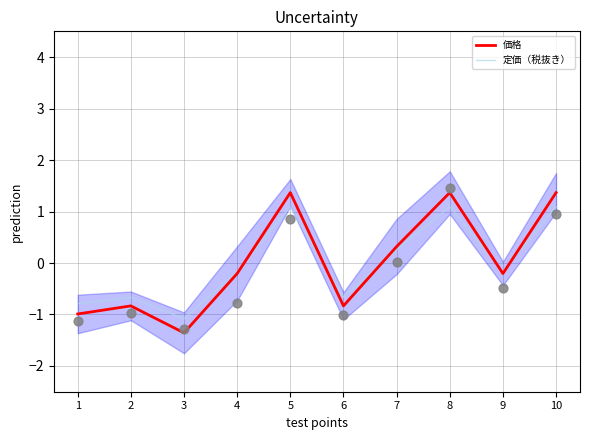

At how many categories does at least one series exceed 1?

3